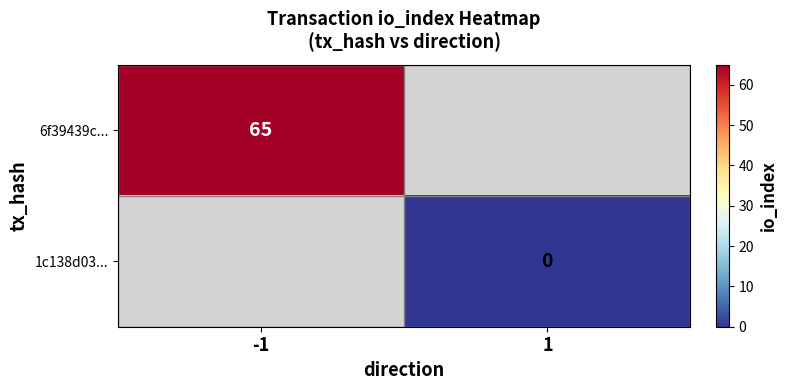

Is the value of 1c138d03... at 1 greater than the value of 6f39439c... at -1?

No